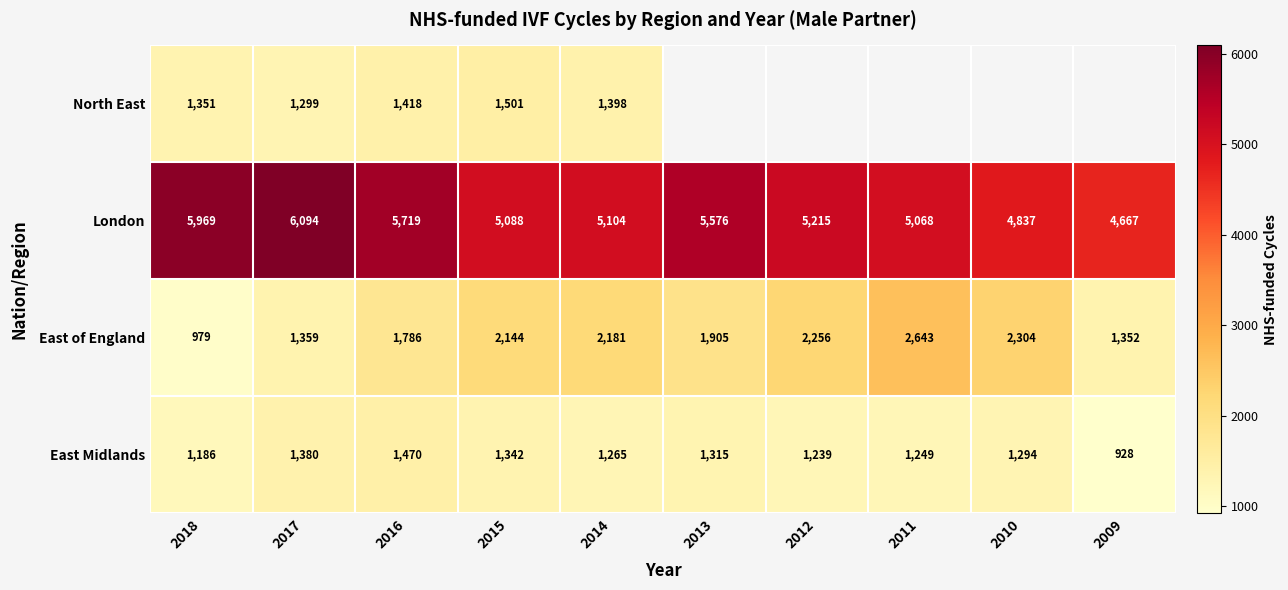

What is the difference between the maximum and minimum values in the London series?

1427